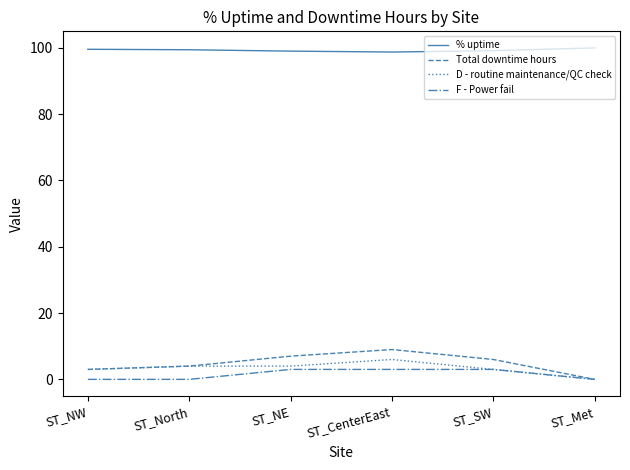

Is it true that Total downtime hours equals 10.2 at ST_SW?

False